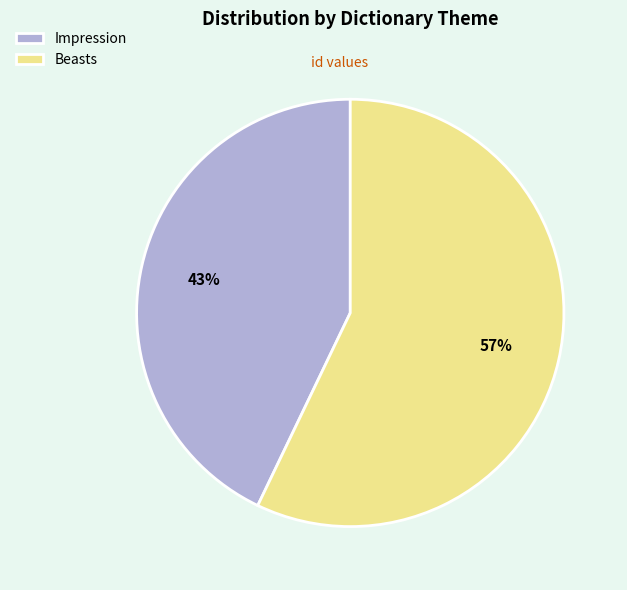

Is Impression the majority of the pie?

No